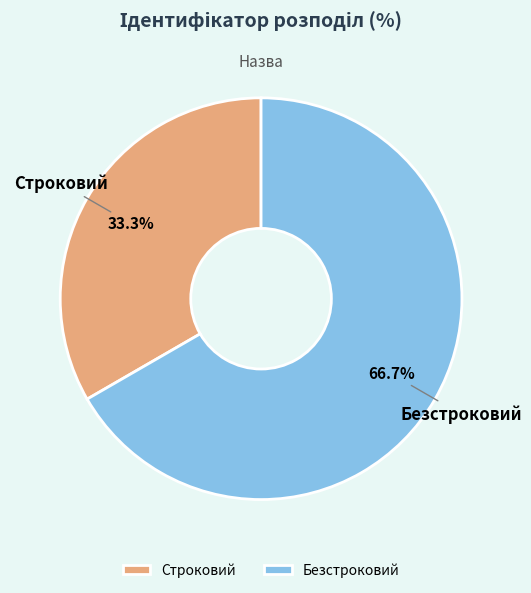

To the nearest percent, what is the difference between the Строковий and Безстроковий slice percentages?

33%